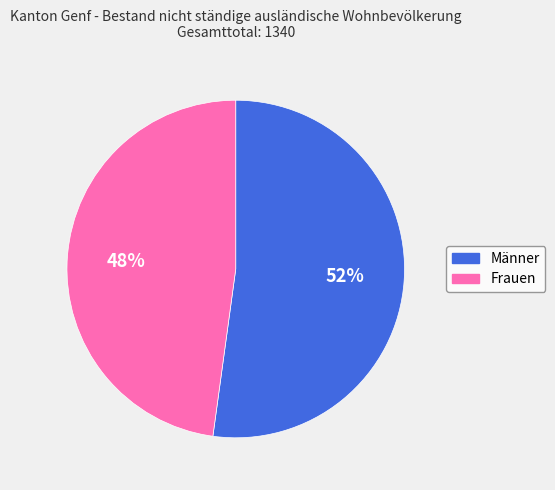

Do Männer and Frauen together represent more than half of the pie?

Yes